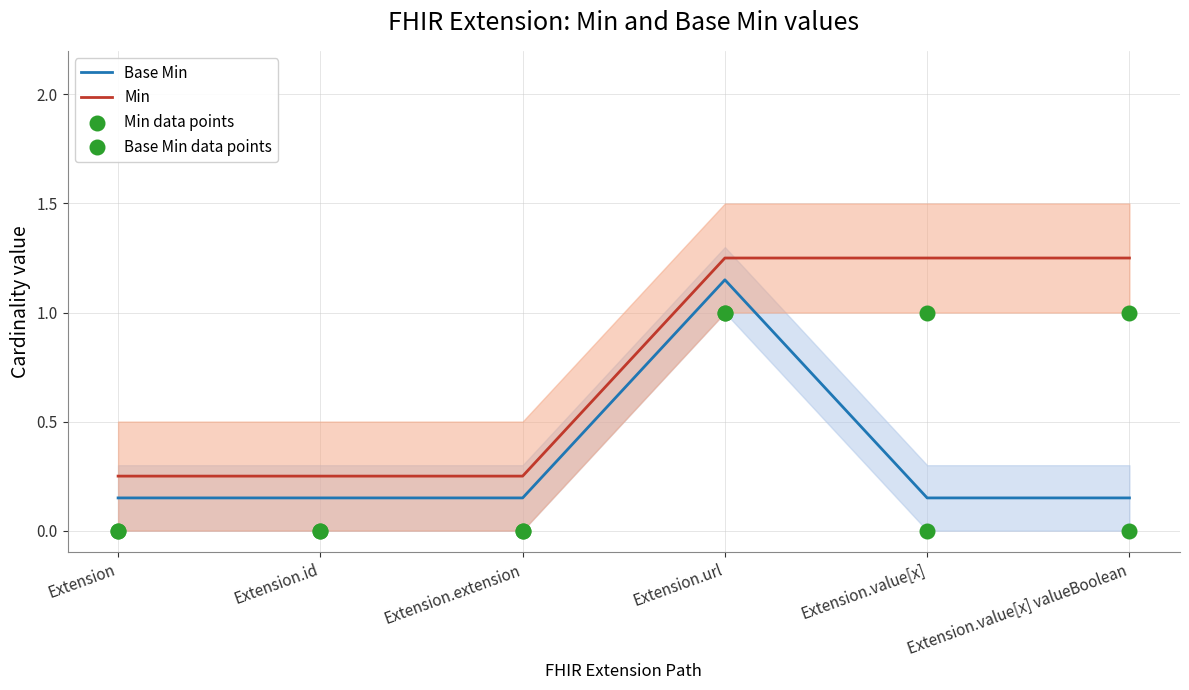

Which series reaches the minimum Y coordinate?

Min data points